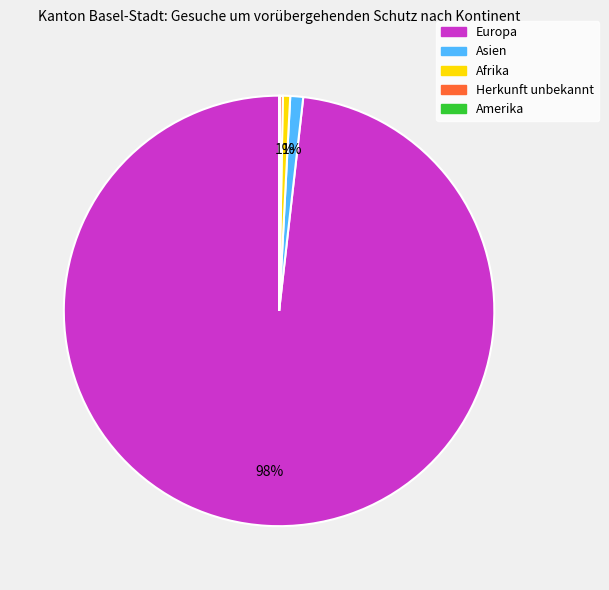

Does any single category account for the majority?

Yes